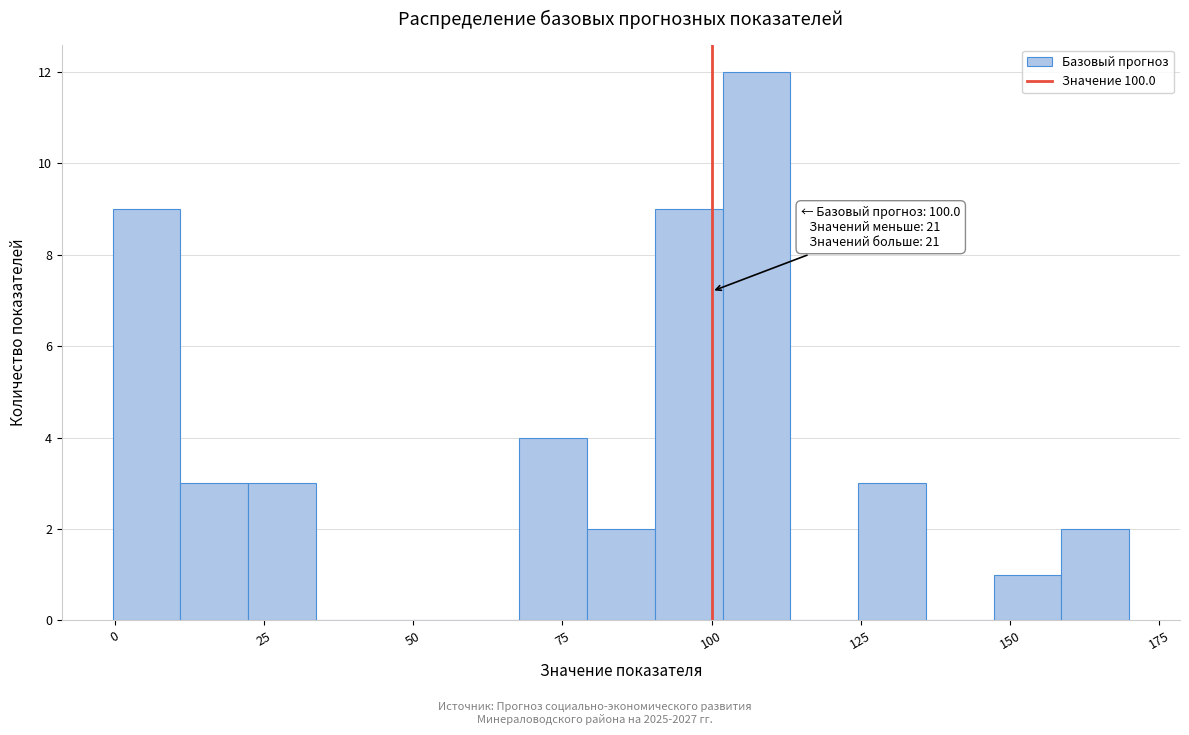

Around what value on the x-axis is the tallest bar? Give the approximate position of its centre, as read against the axis.

110